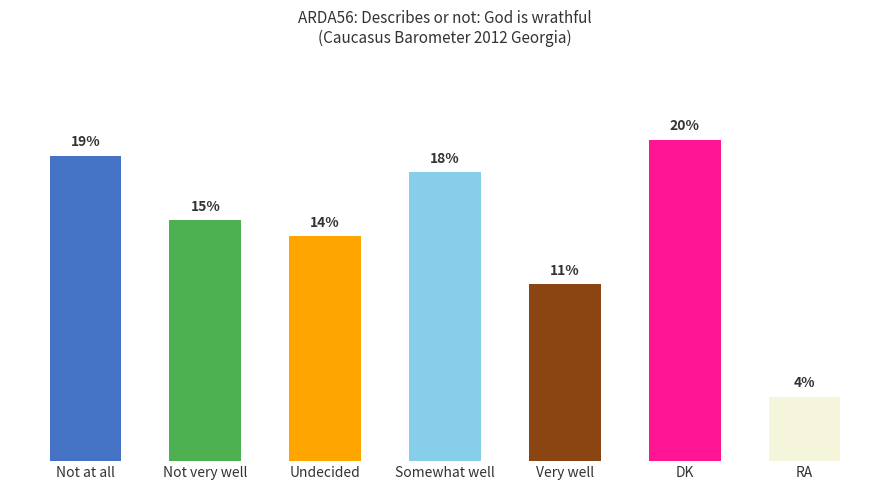

What is the label of the 2nd bar from the right?

DK